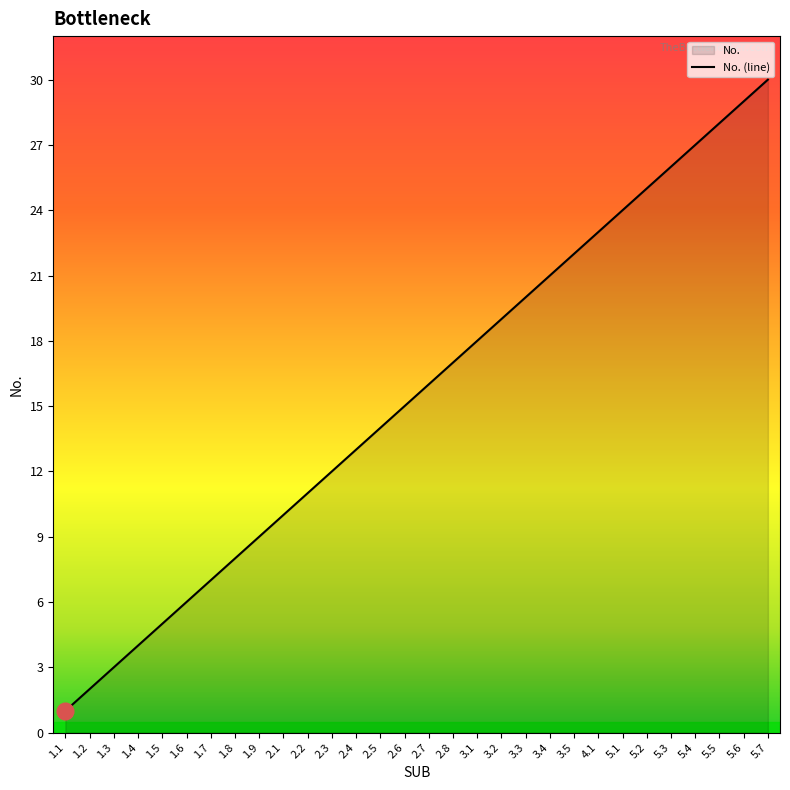

How many categories are shown in the chart?

30